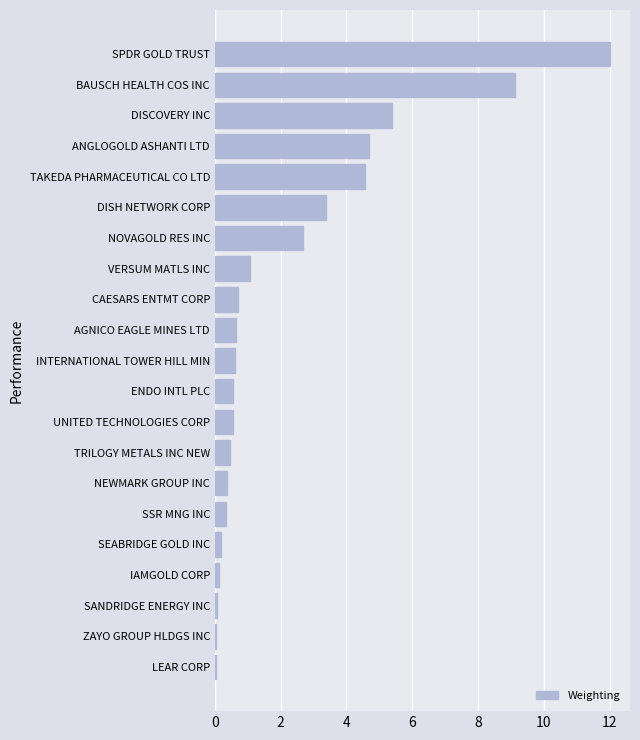

Where is the data nearest to the value 6?

DISCOVERY INC